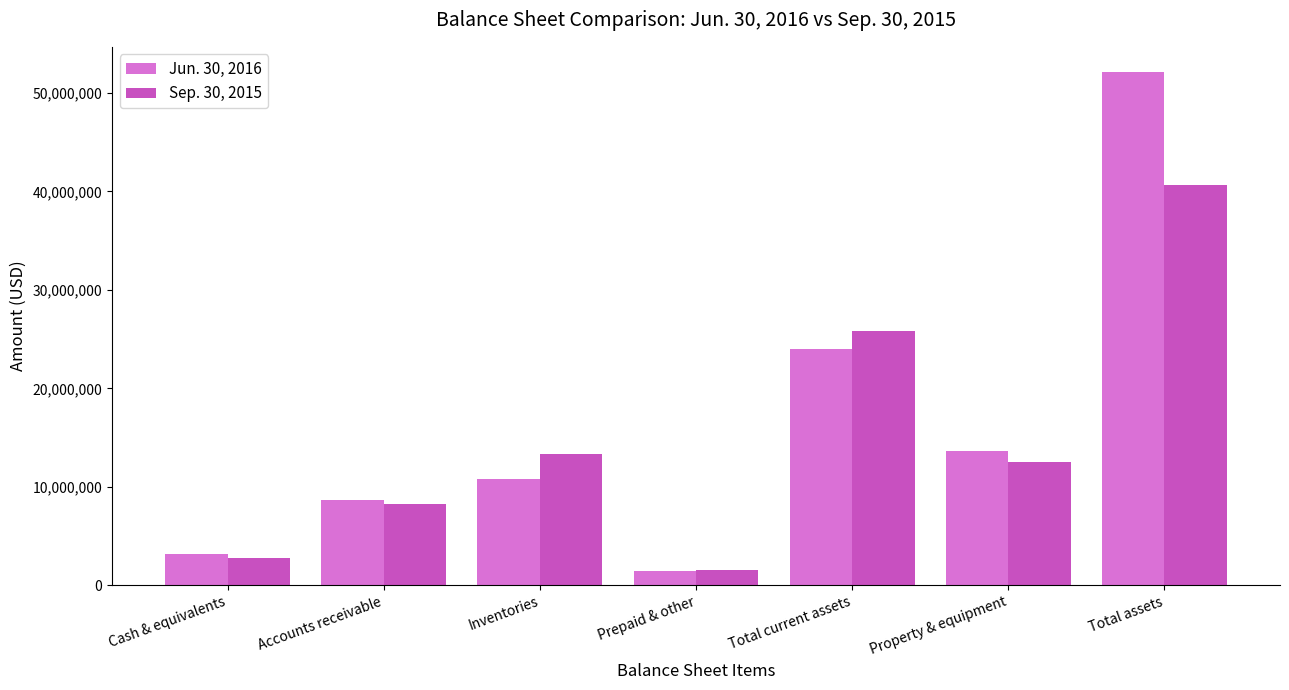

What is the spread (max minus min) of values at Total current assets?

1825449